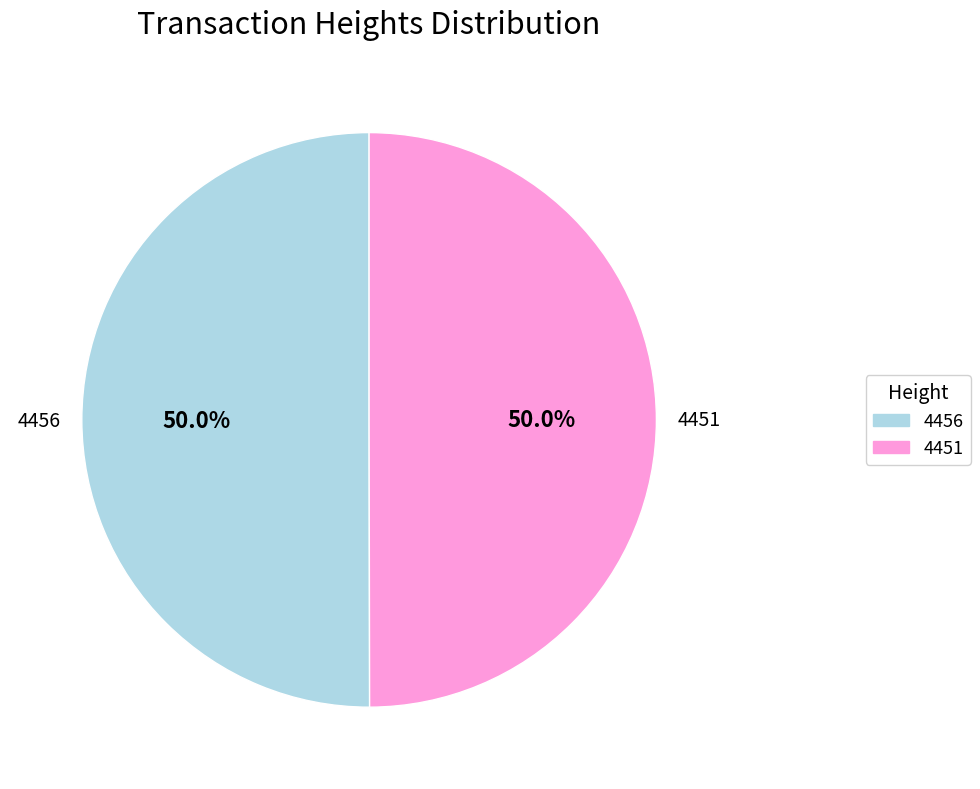

Do 4451 and 4456 together represent more than half of the pie?

Yes